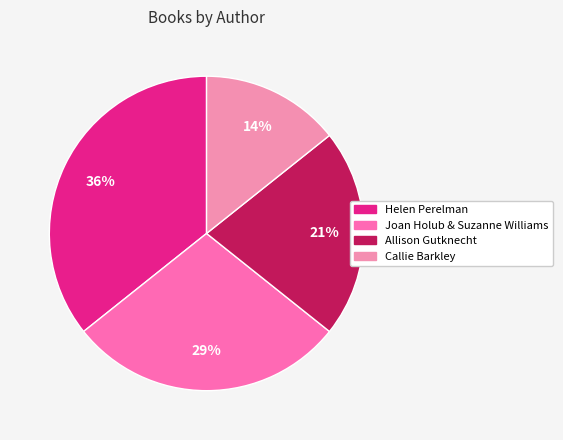

To the nearest percent, what is the combined percentage of Allison Gutknecht and Joan Holub & Suzanne Williams?

50%